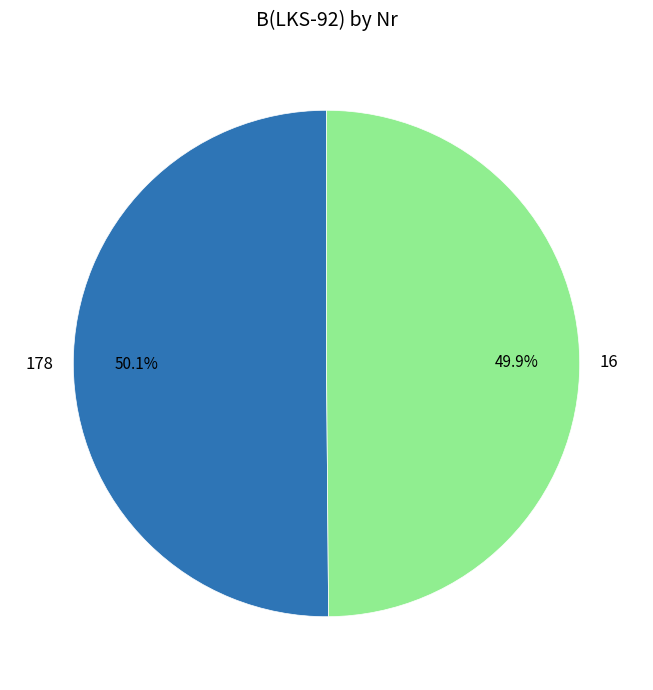

What is the ratio of the value at 16 to the value at 178?

1.0